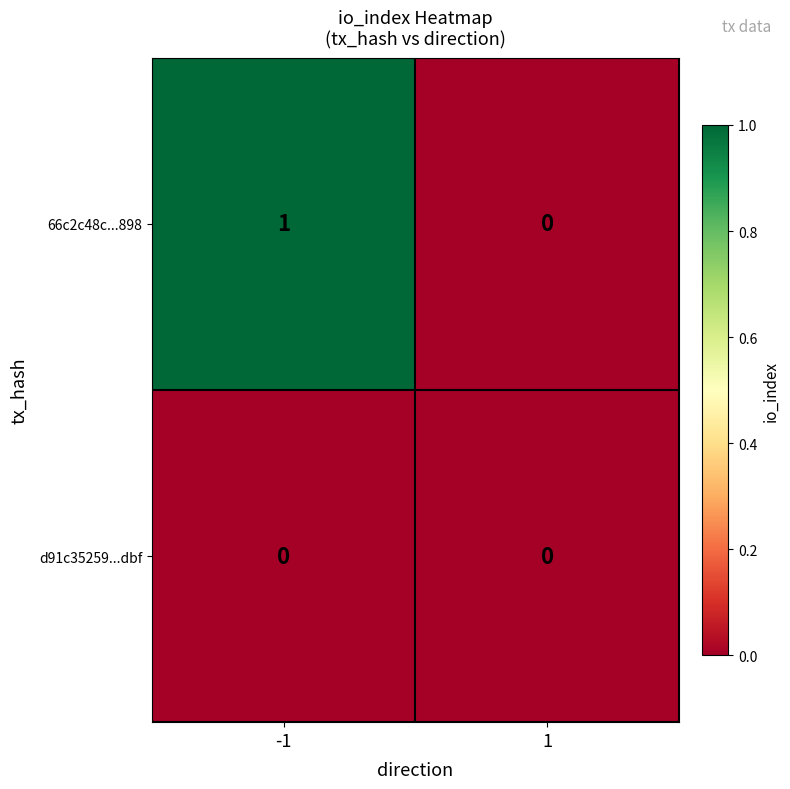

List the series in order of their overall mean, highest first.

66c2c48c...898, d91c35259...dbf